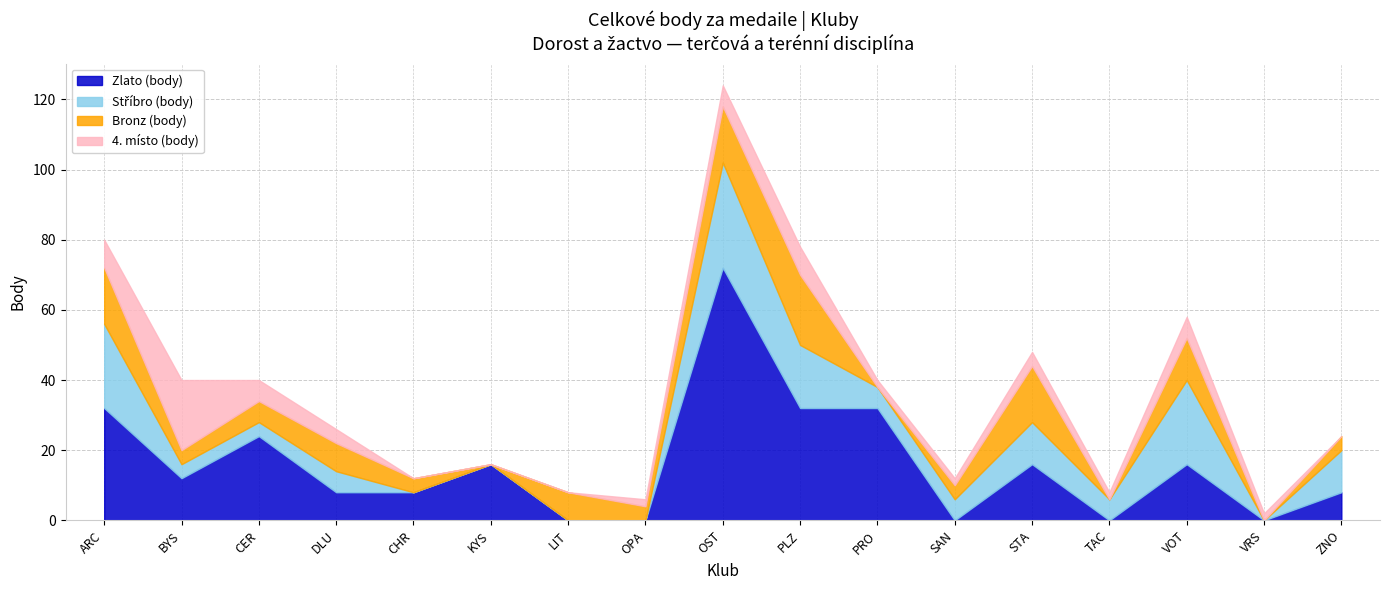

What is the total value across all series at PLZ?

78